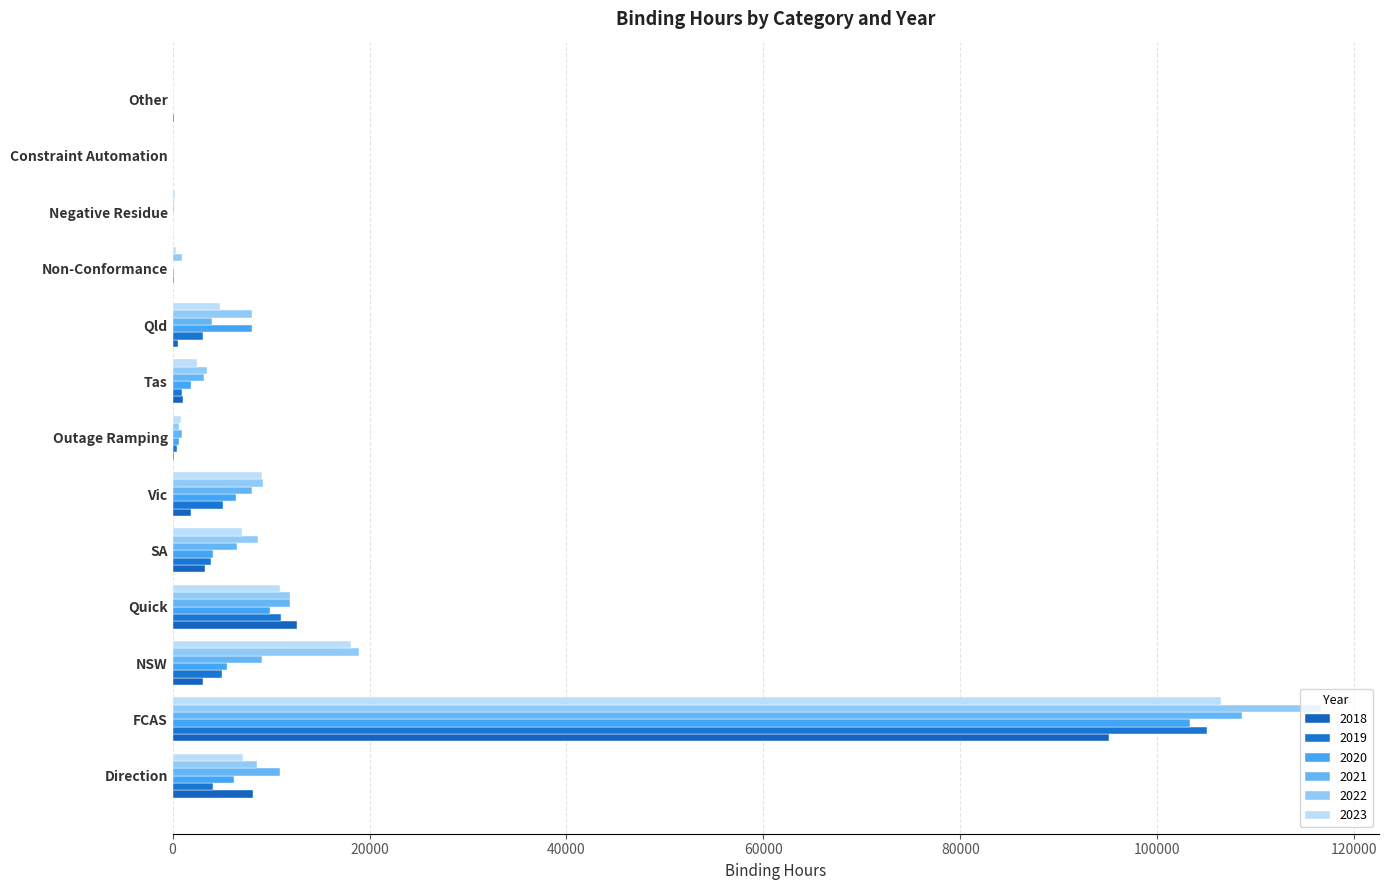

What is the difference between the 2018 values at Negative Residue and FCAS?

95114.5